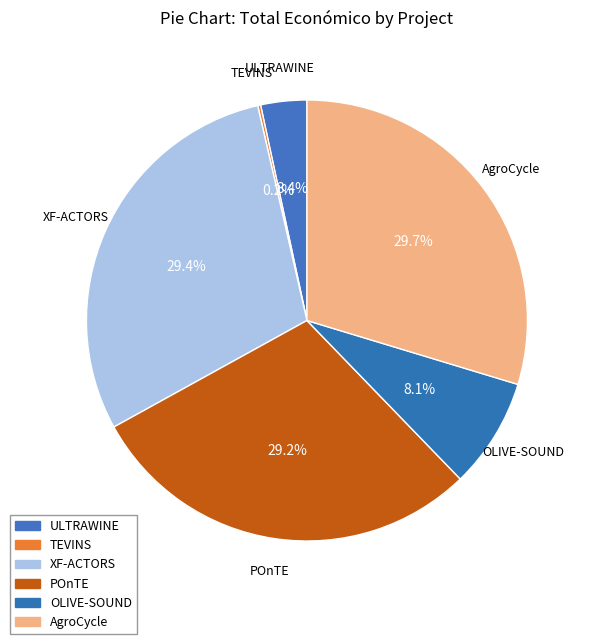

Is there any slice that represents more than half of the pie?

No